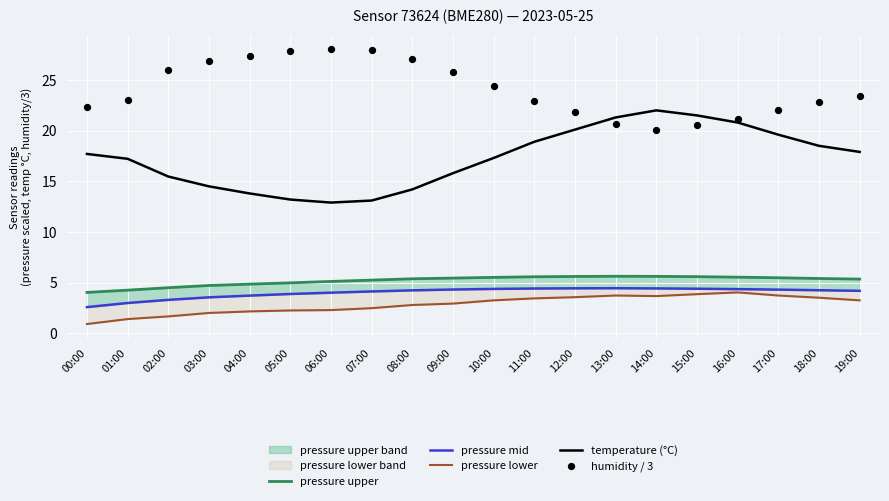

Is the value of pressure mid at 16:00 greater than the value of humidity / 3 at 13:00?

No